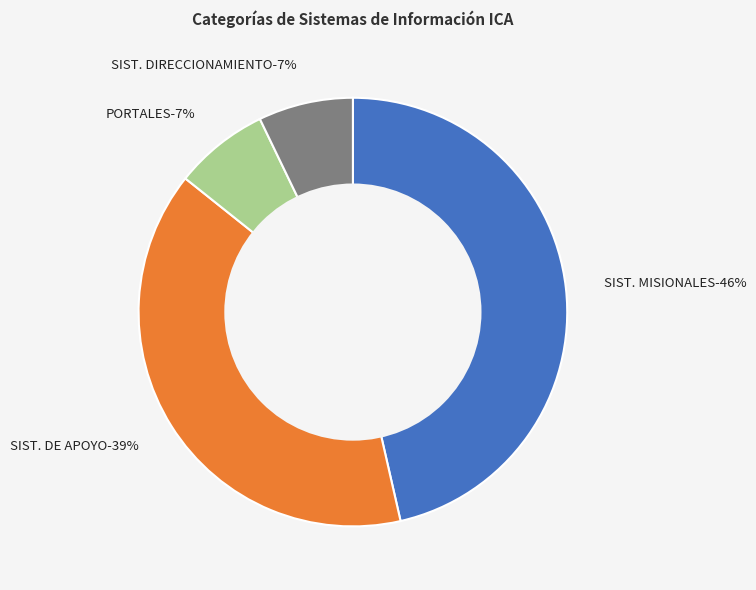

Count the number of slices in the pie.

4